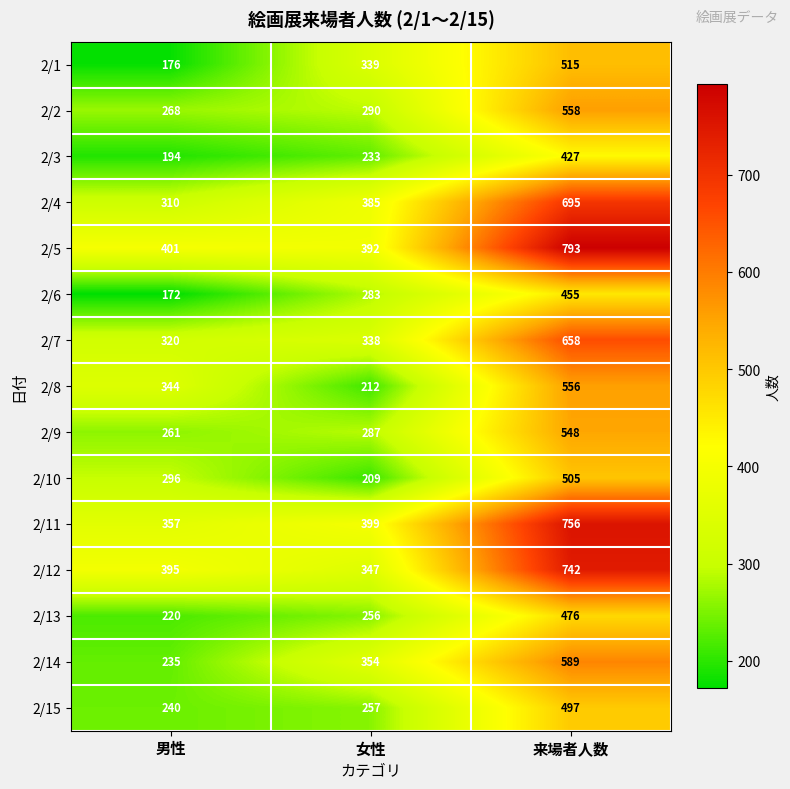

At which label is 2/9 closest to 404?

女性